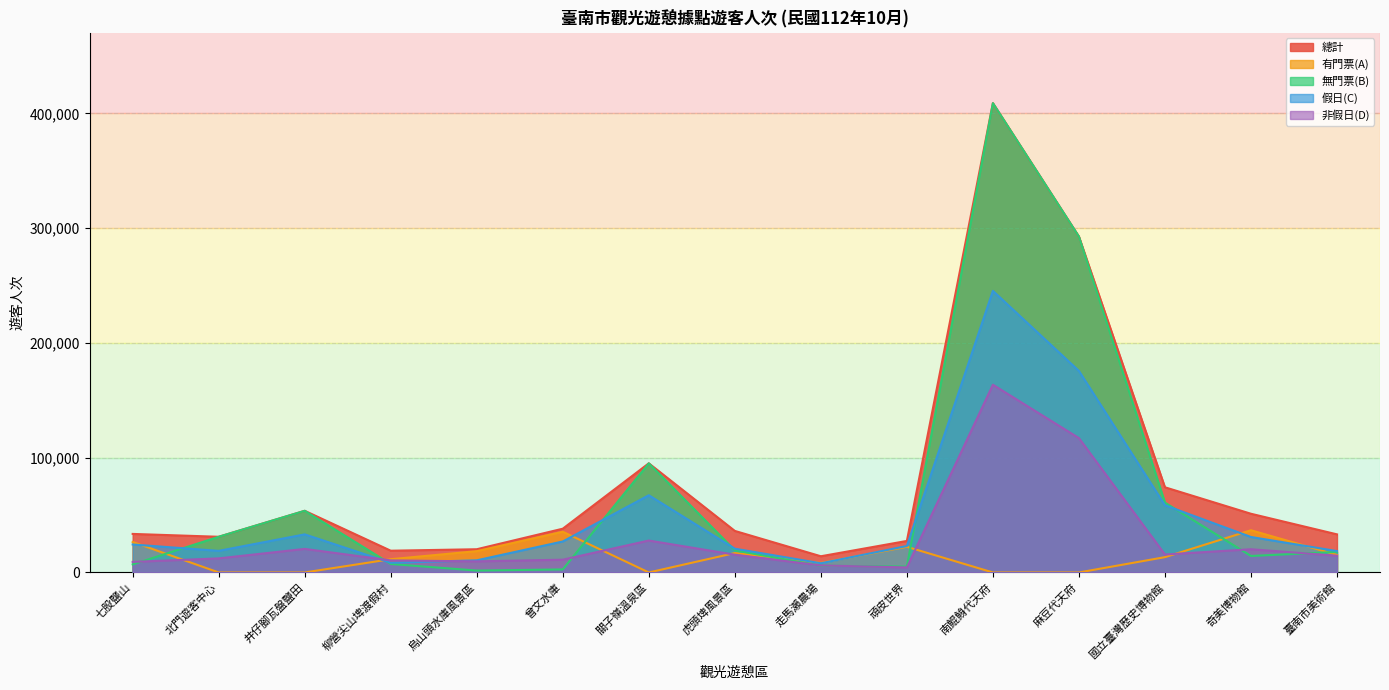

What is the difference between the second highest and second lowest values in the 無門票(B) series?

290073